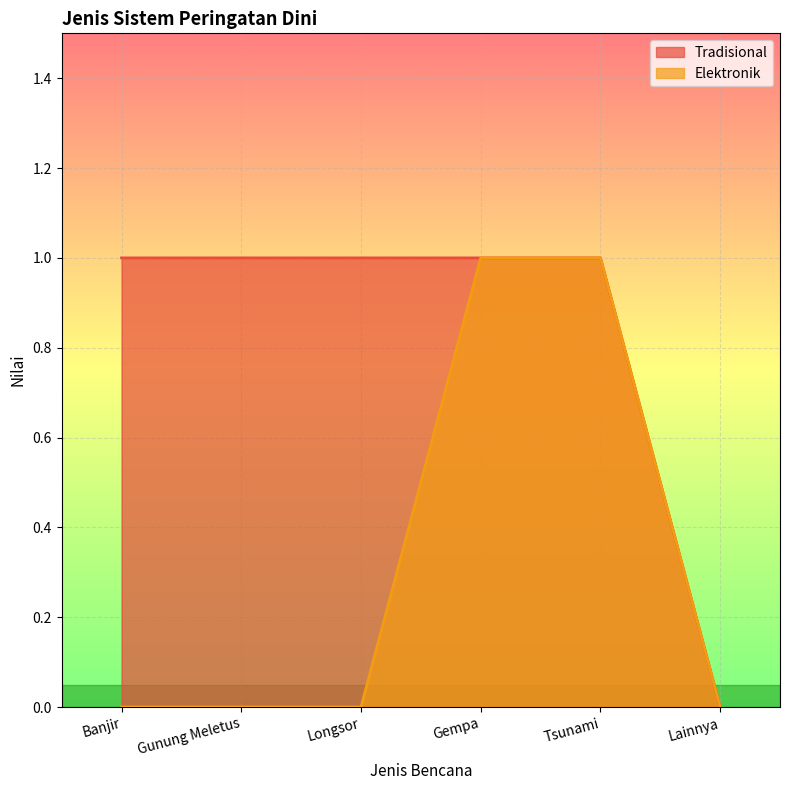

Reading left to right, transcribe all the data shown in this chart.

Elektronik: 0	0	0	1	1	0
Tradisional: 1	1	1	1	1	0